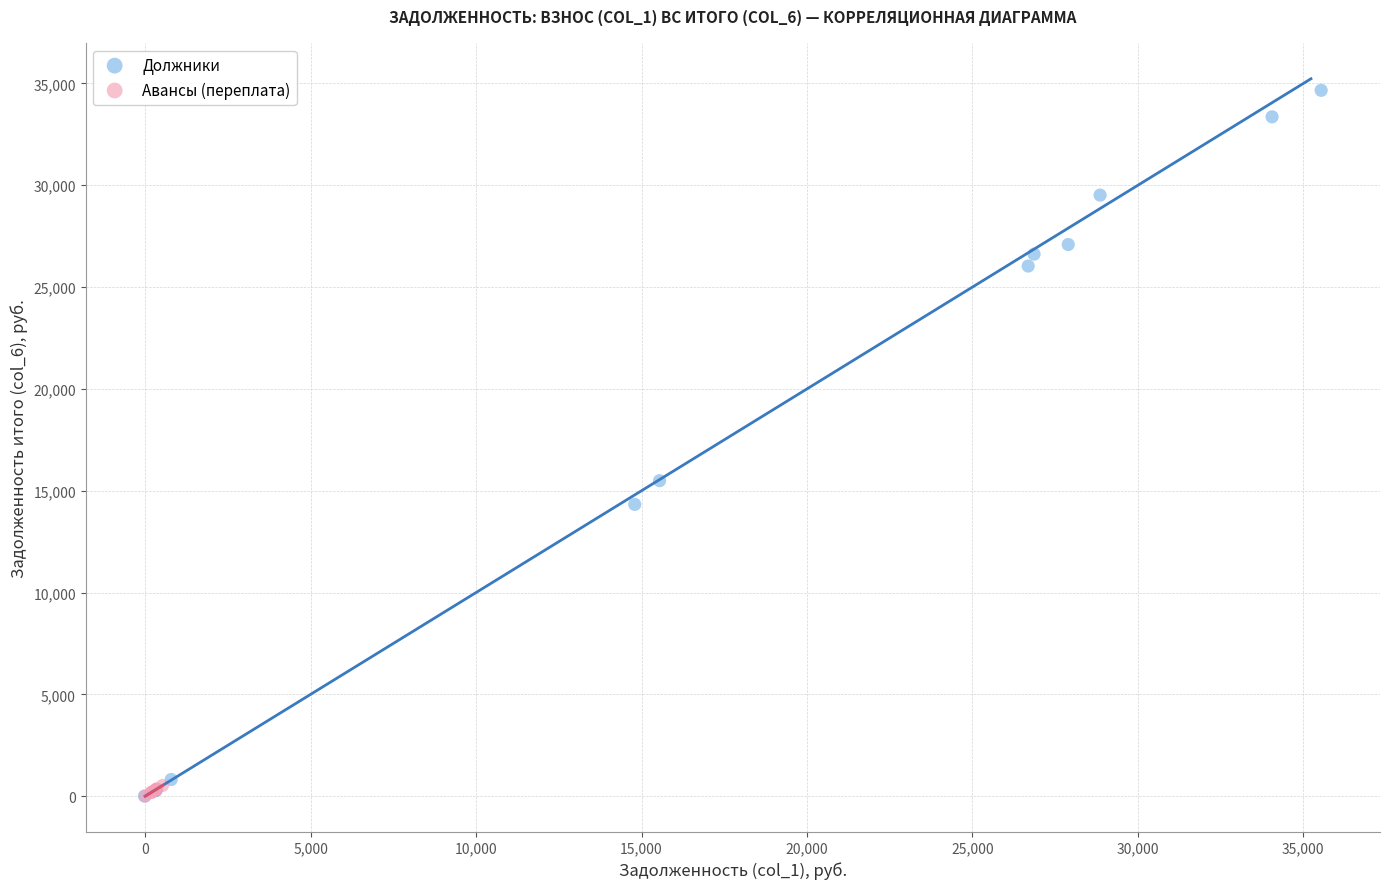

Which series has the widest spread of Y values?

Должники